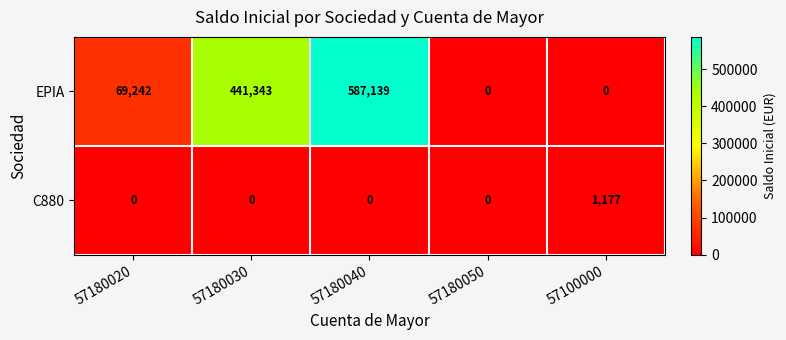

Which series has the largest total across all categories?

EPIA